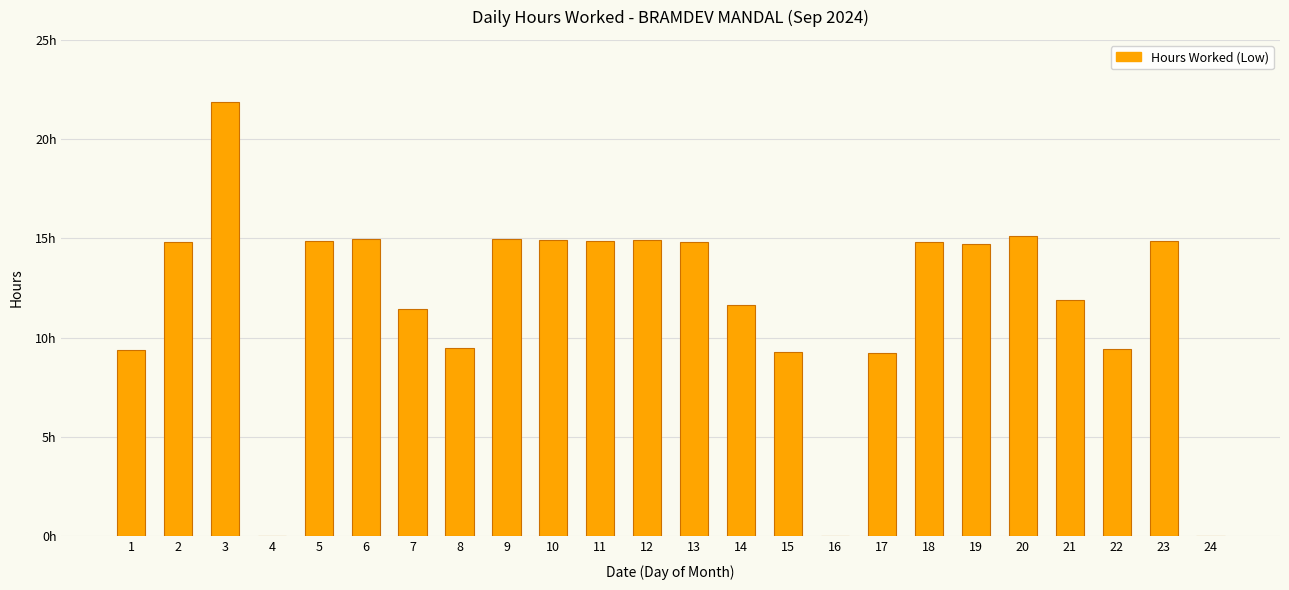

What is the change in value from 4 to 9?

+15.0